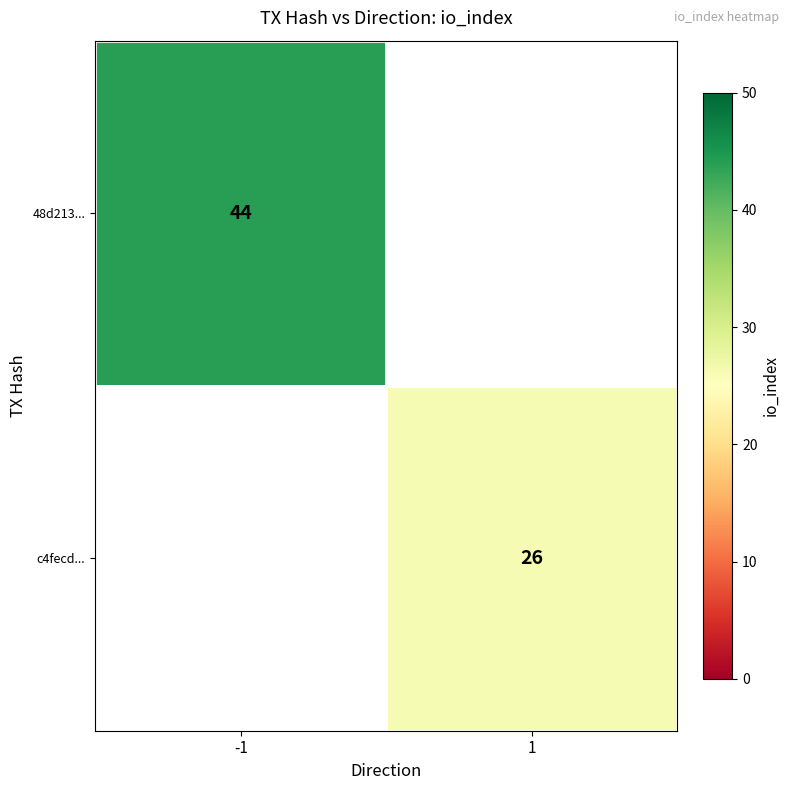

Which series has the widest spread of values?

48d213...